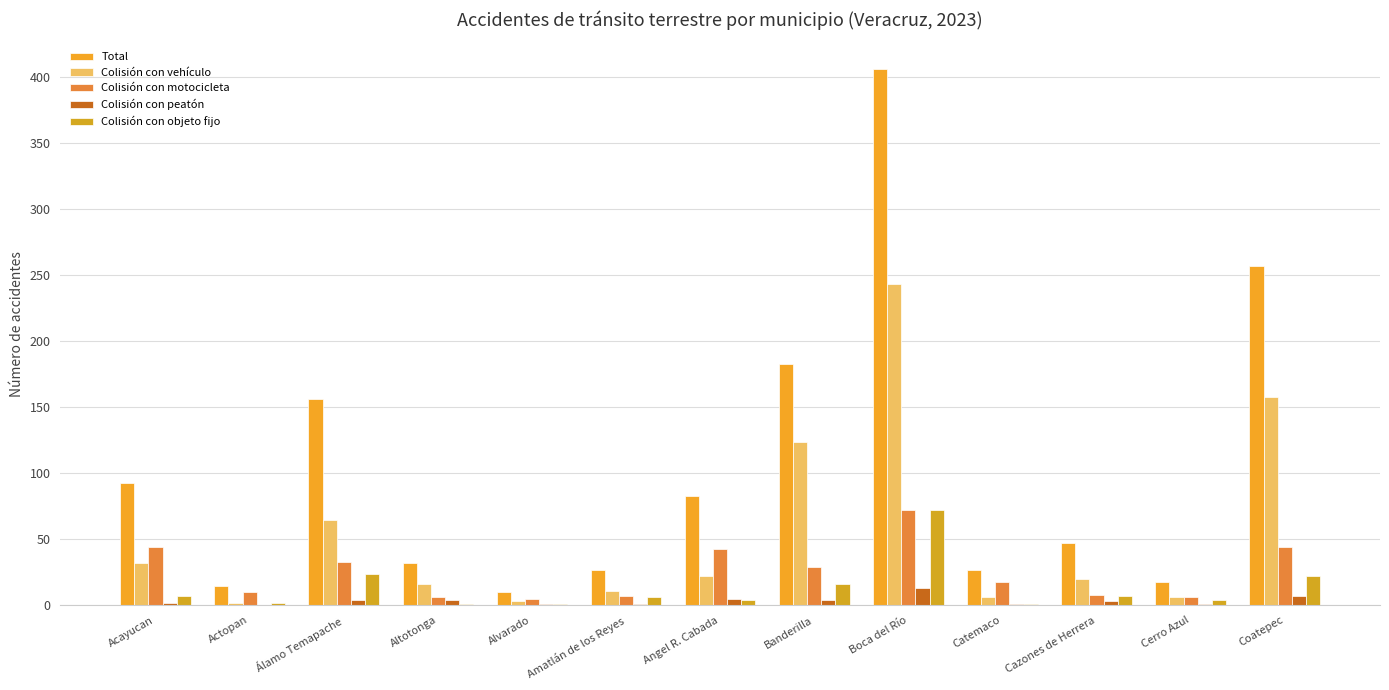

How many groups of bars are there?

13